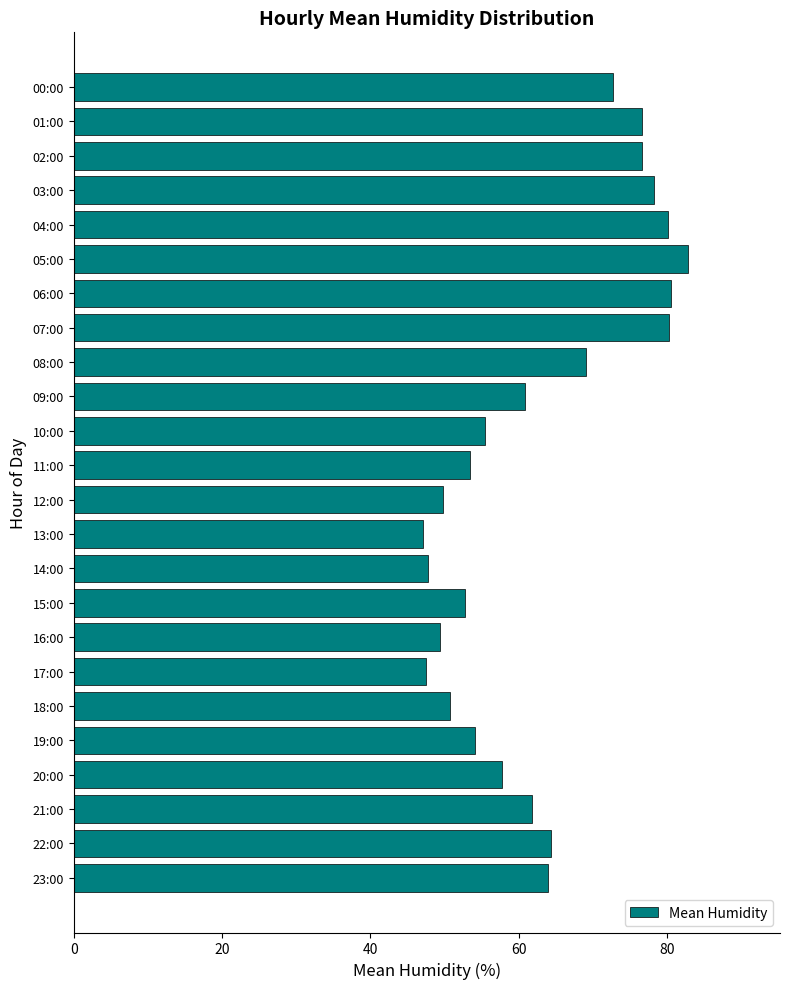

Which has a higher value, 15:00 or 14:00?

15:00